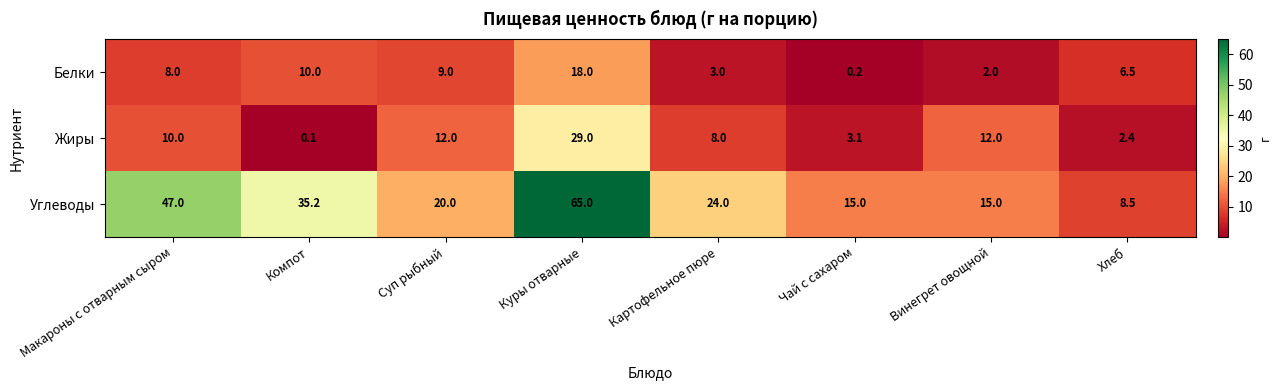

What is the difference between the second highest and second lowest values in the Углеводы series?

32.0